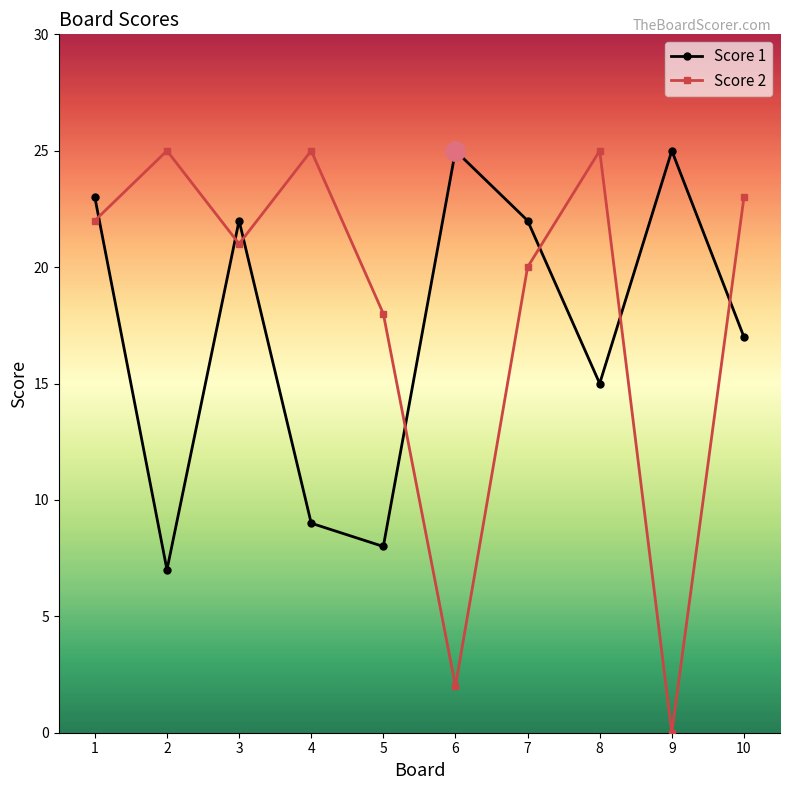

At how many categories does at least one series exceed 11?

10